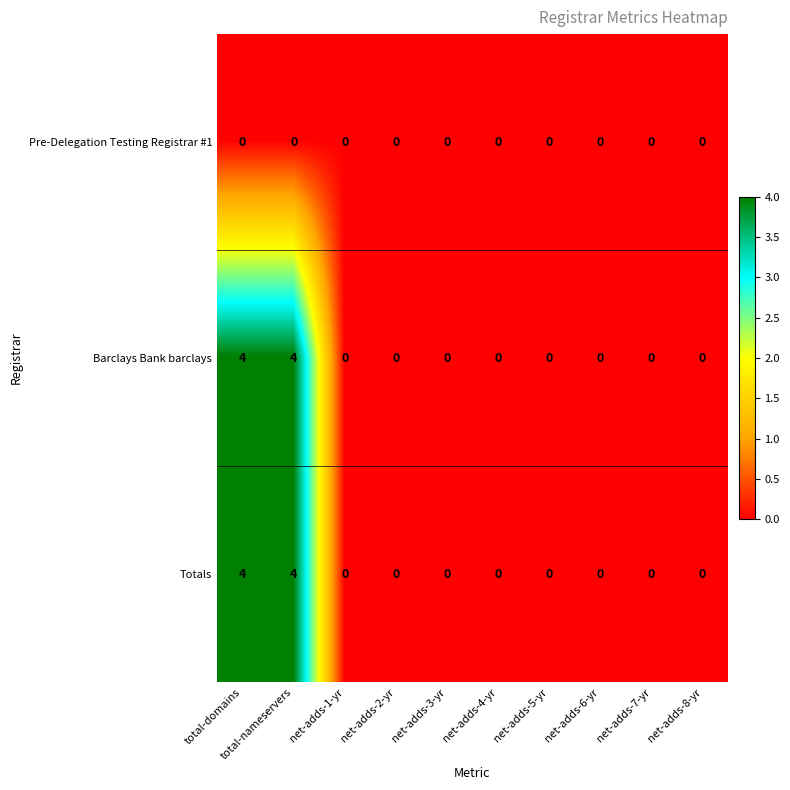

What is the difference between the Barclays Bank barclays values at net-adds-8-yr and total-domains?

4